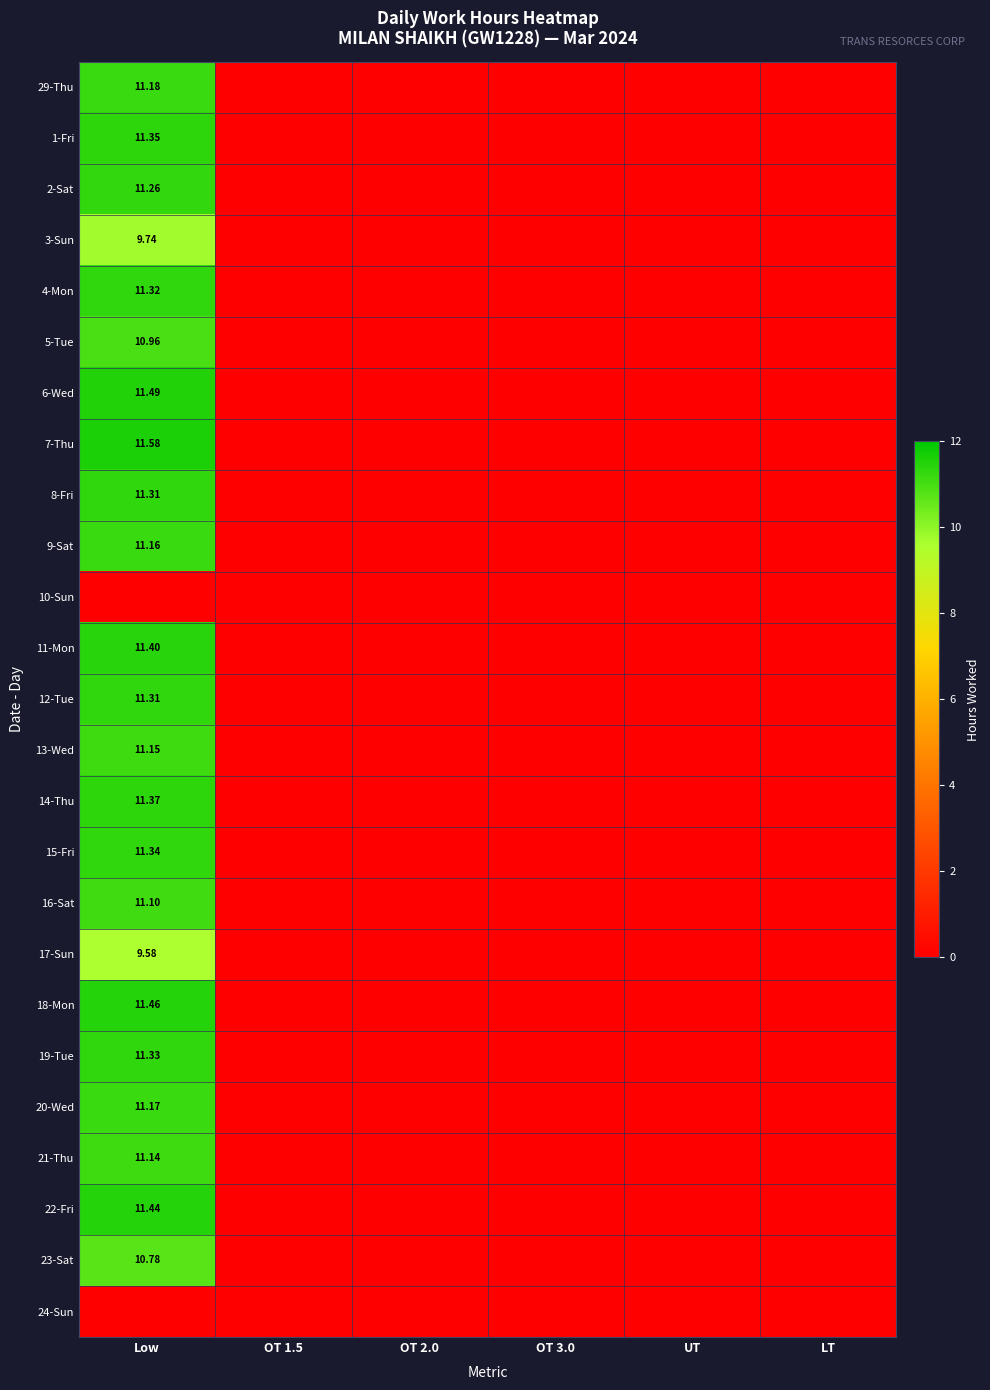

What is the sum of the 12-Tue values at OT 2.0 and Low?

11.3